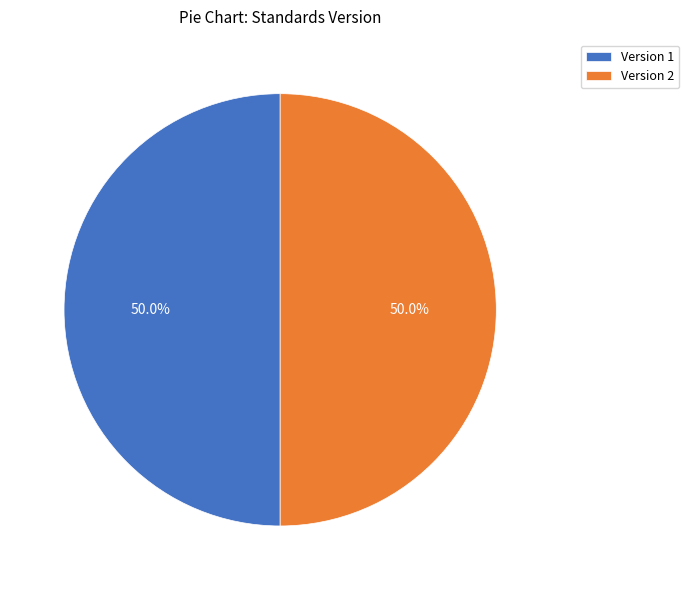

Do Version 2 and Version 1 together represent more than half of the pie?

Yes